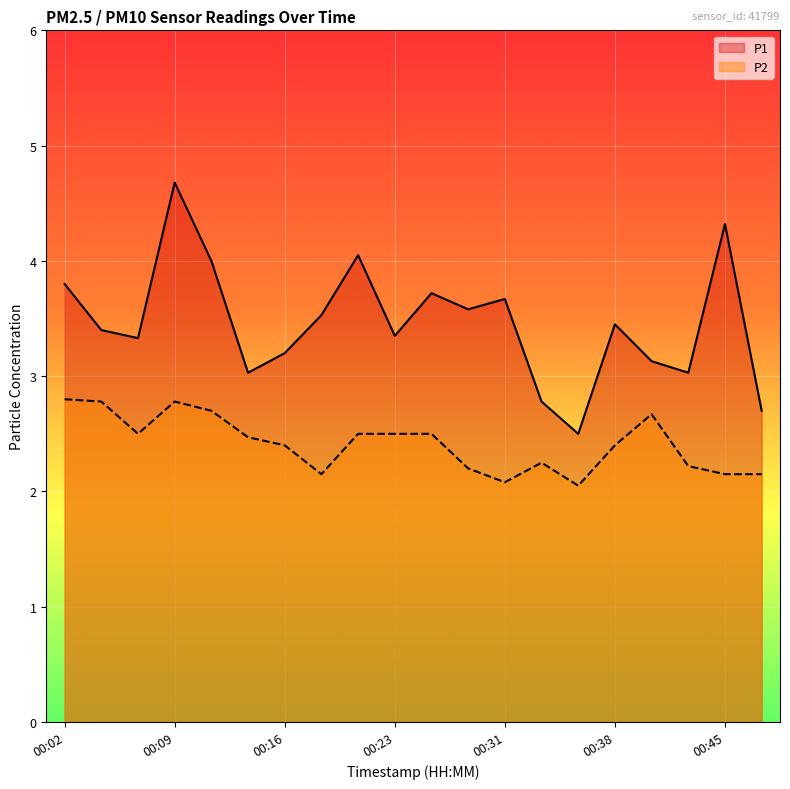

Which has a higher value, 00:45 or 00:40?

00:45